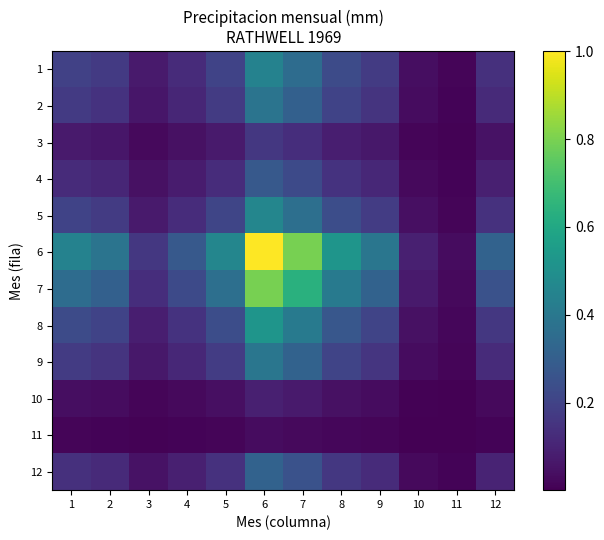

Reading left to right, list all the values displayed in this chart.

1: 1=0.2	2=0.2	3=0.1	4=0.1	5=0.2	6=0.4	7=0.4	8=0.2	9=0.2	10=0.0	11=0.0	12=0.1
2: 1=0.2	2=0.1	3=0.1	4=0.1	5=0.2	6=0.4	7=0.3	8=0.2	9=0.2	10=0.0	11=0.0	12=0.1
3: 1=0.1	2=0.1	3=0.0	4=0.0	5=0.1	6=0.2	7=0.1	8=0.1	9=0.1	10=0.0	11=0.0	12=0.1
4: 1=0.1	2=0.1	3=0.0	4=0.1	5=0.1	6=0.3	7=0.2	8=0.1	9=0.1	10=0.0	11=0.0	12=0.1
5: 1=0.2	2=0.2	3=0.1	4=0.1	5=0.2	6=0.5	7=0.4	8=0.2	9=0.2	10=0.0	11=0.0	12=0.1
6: 1=0.4	2=0.4	3=0.2	4=0.3	5=0.5	6=1.0	7=0.8	8=0.5	9=0.4	10=0.1	11=0.0	12=0.3
7: 1=0.4	2=0.3	3=0.1	4=0.2	5=0.4	6=0.8	7=0.6	8=0.4	9=0.3	10=0.1	11=0.0	12=0.3
8: 1=0.2	2=0.2	3=0.1	4=0.1	5=0.2	6=0.5	7=0.4	8=0.3	9=0.2	10=0.0	11=0.0	12=0.2
9: 1=0.2	2=0.2	3=0.1	4=0.1	5=0.2	6=0.4	7=0.3	8=0.2	9=0.2	10=0.0	11=0.0	12=0.1
10: 1=0.0	2=0.0	3=0.0	4=0.0	5=0.0	6=0.1	7=0.1	8=0.0	9=0.0	10=0.0	11=0.0	12=0.0
11: 1=0.0	2=0.0	3=0.0	4=0.0	5=0.0	6=0.0	7=0.0	8=0.0	9=0.0	10=0.0	11=0.0	12=0.0
12: 1=0.1	2=0.1	3=0.1	4=0.1	5=0.1	6=0.3	7=0.3	8=0.2	9=0.1	10=0.0	11=0.0	12=0.1